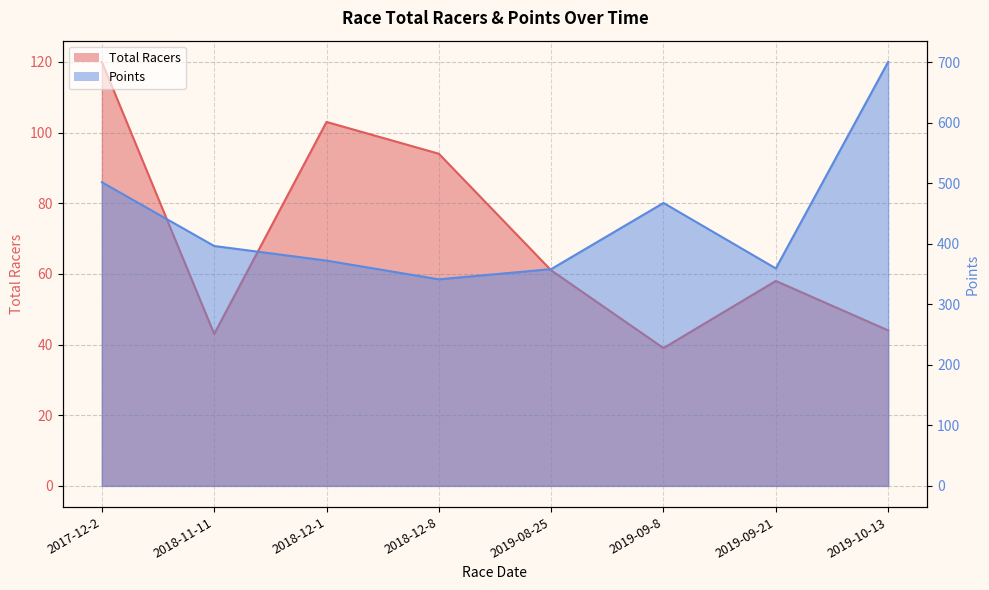

At which category does the chart reach its peak across all series?

2019-10-13